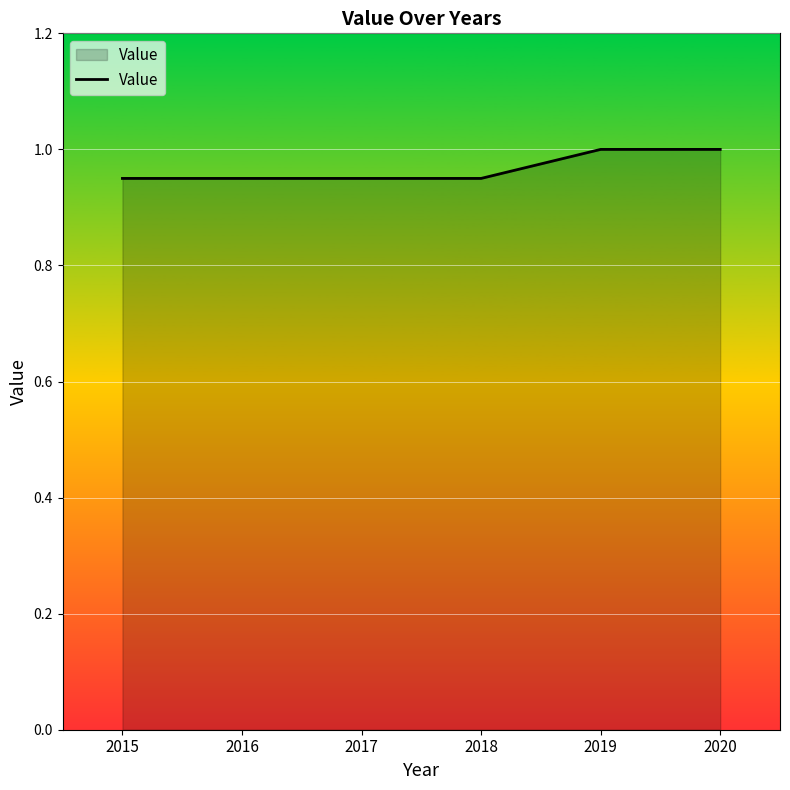

How many lines are shown in the chart?

1